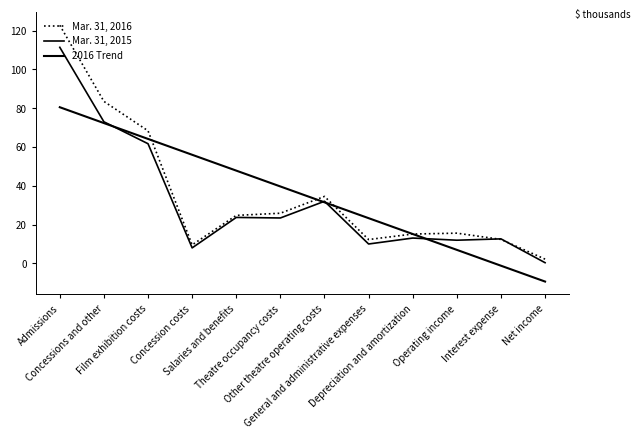

Count the number of data series in this chart.

3